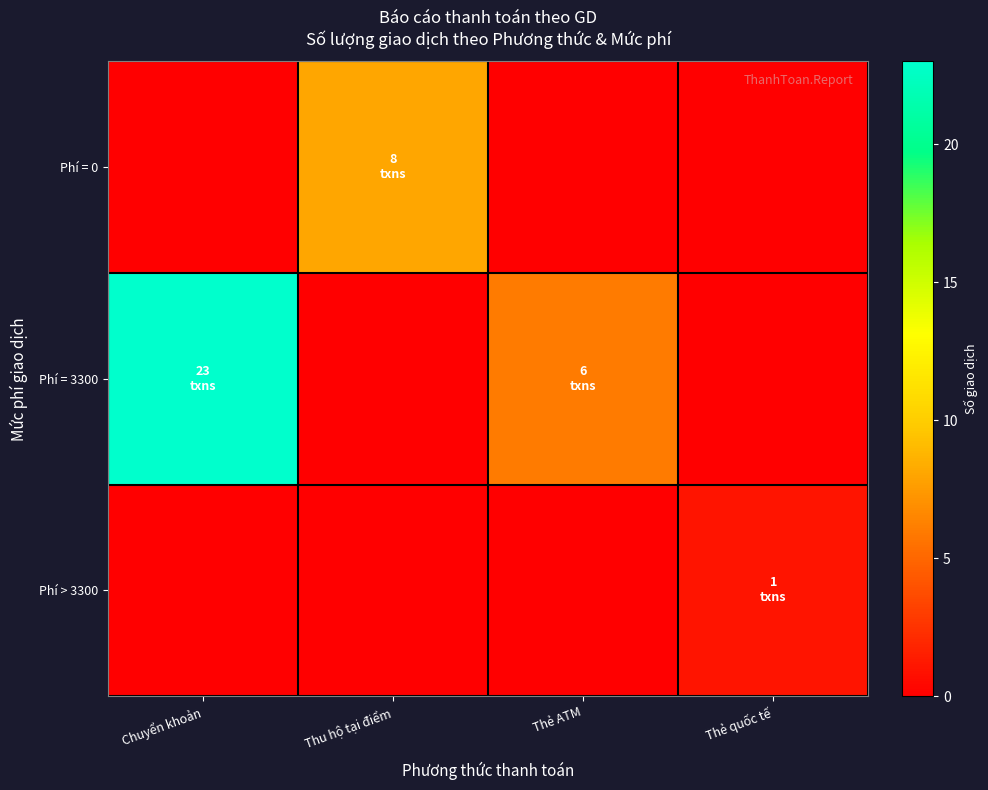

Reading right to left, extract all data points from this chart.

Phí = 0: Thẻ quốc tế=0	Thẻ ATM=0	Thu hộ tại điểm=8	Chuyển khoản=0
Phí = 3300: Thẻ quốc tế=0	Thẻ ATM=6	Thu hộ tại điểm=0	Chuyển khoản=23
Phí > 3300: Thẻ quốc tế=1	Thẻ ATM=0	Thu hộ tại điểm=0	Chuyển khoản=0